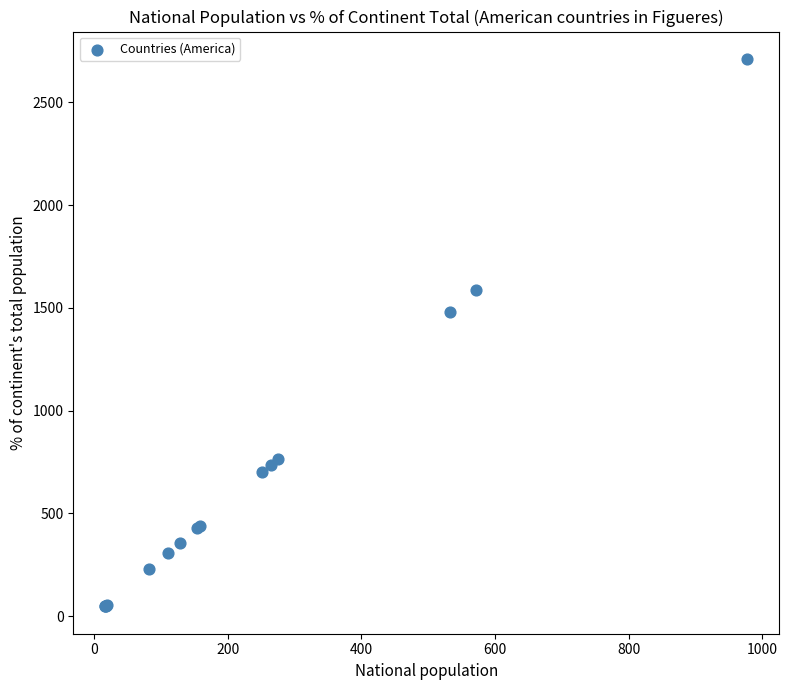

What Y value in the scatter plot is closest to 1379?

1479